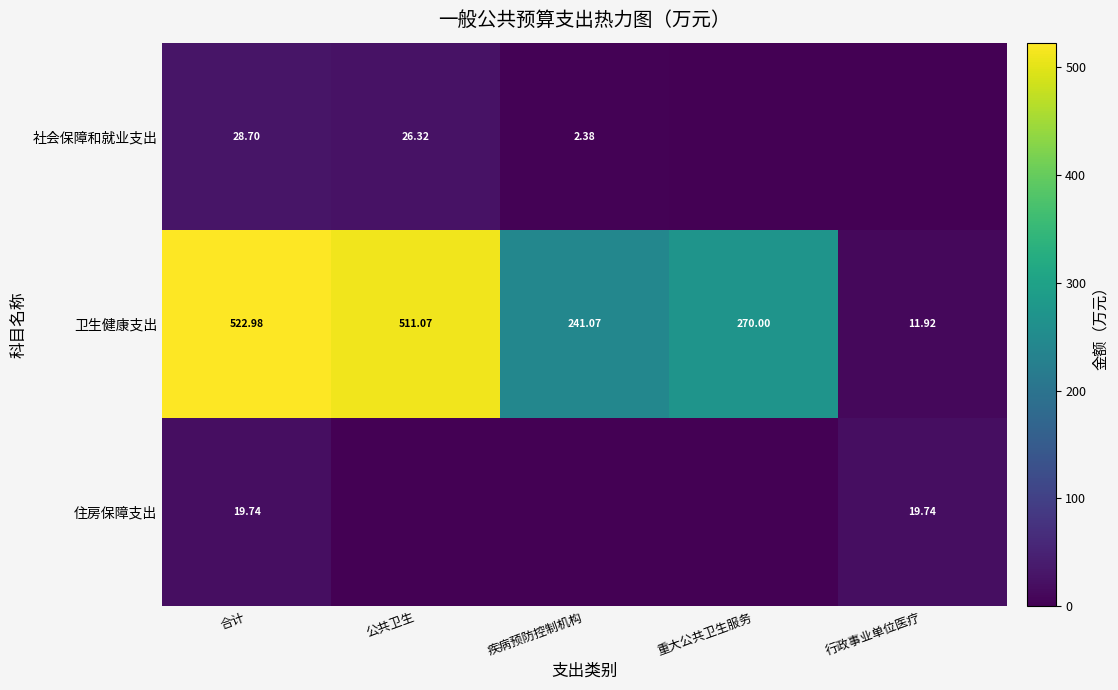

Rank the series at 合计 from lowest to highest value.

住房保障支出, 社会保障和就业支出, 卫生健康支出